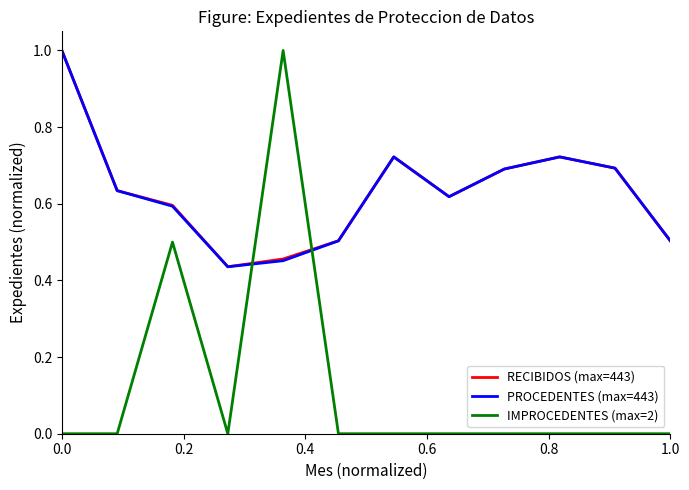

What is the highest value of the IMPROCEDENTES (max=2) series?

1.0